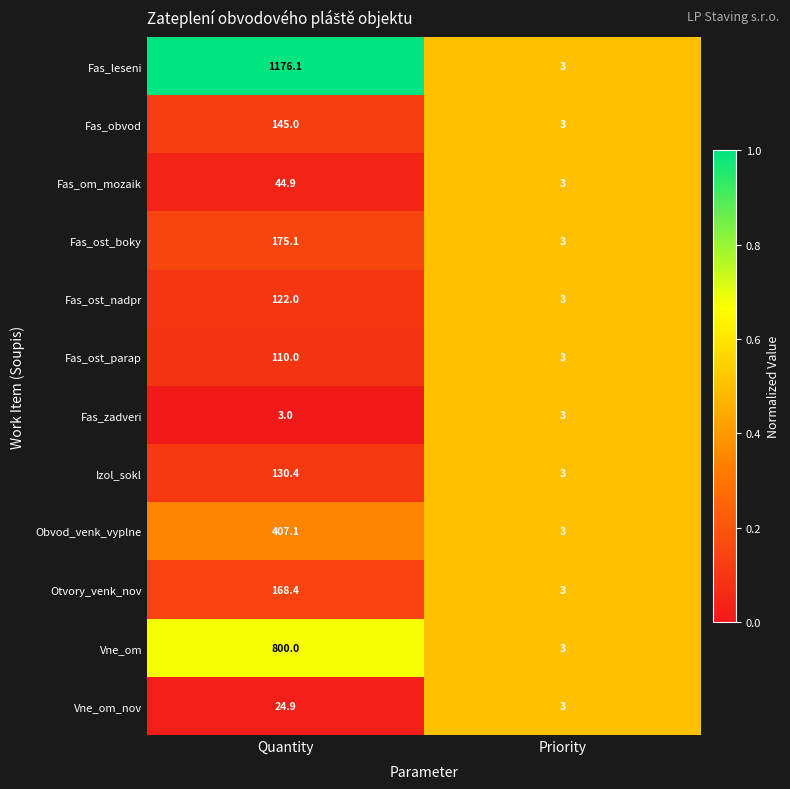

Is it true that Fas_zadveri equals 3.0 at Quantity?

True